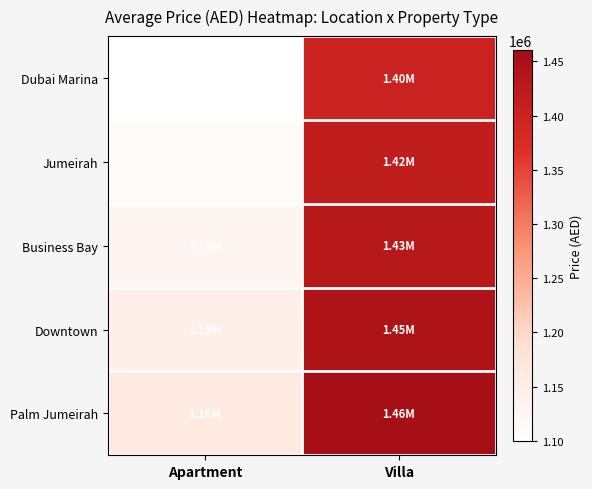

At which category does the chart reach its peak across all series?

Villa